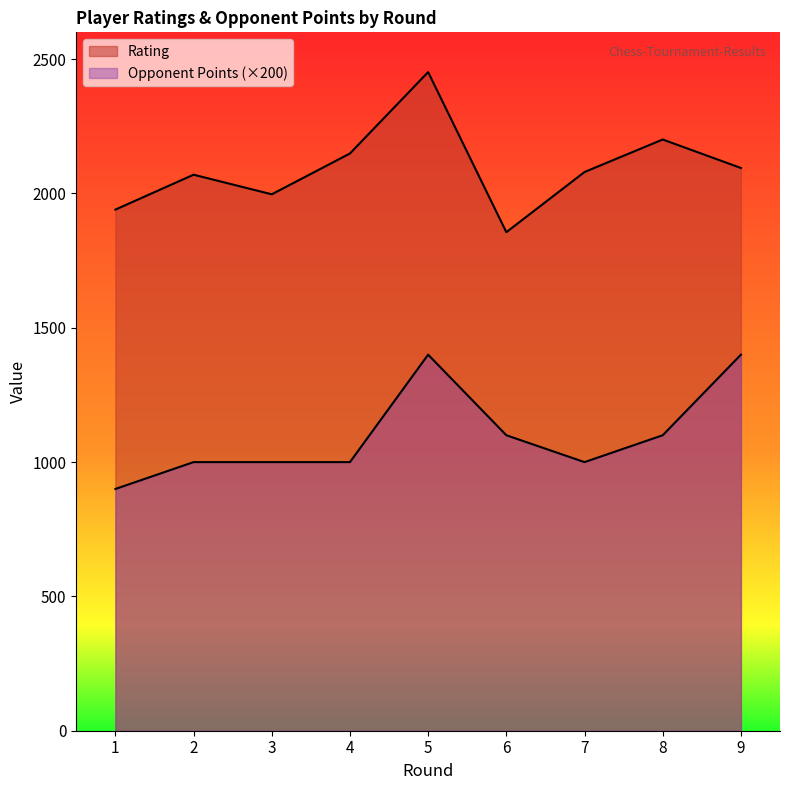

True or false: Opponent Points and Rating intersect in this chart.

False